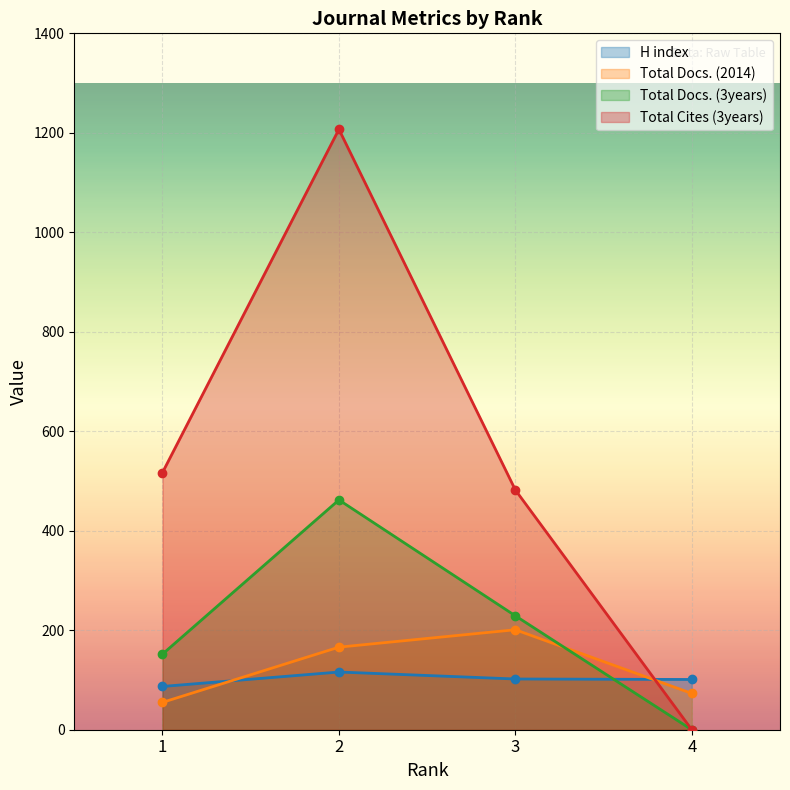

Is it true that Total Docs. (2014) equals 166 at 2?

True